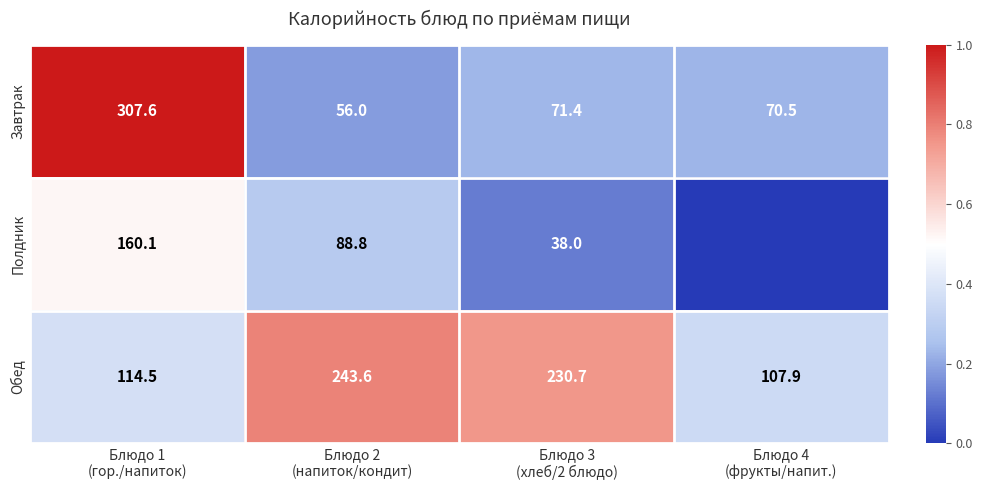

What is the lowest value of the Обед series?

107.9